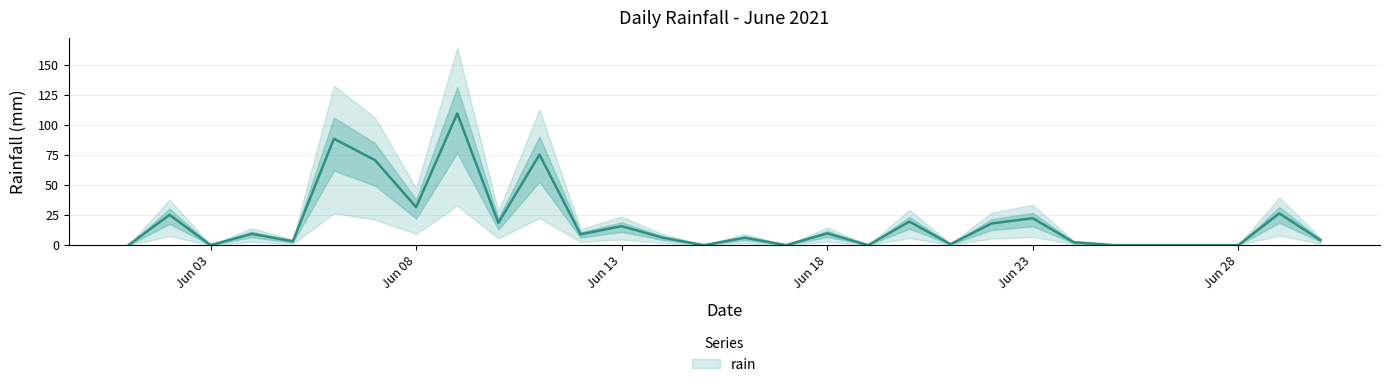

How many lines are shown in the chart?

1